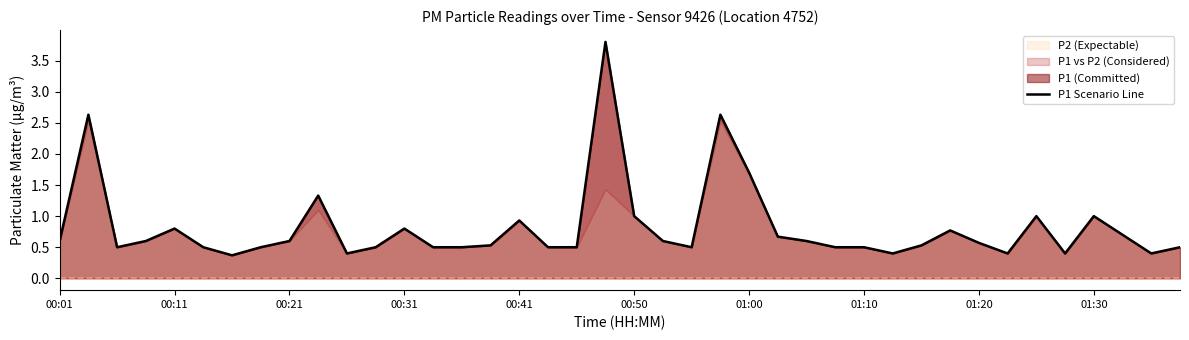

Does the chart display data point markers on the line(s)?

No